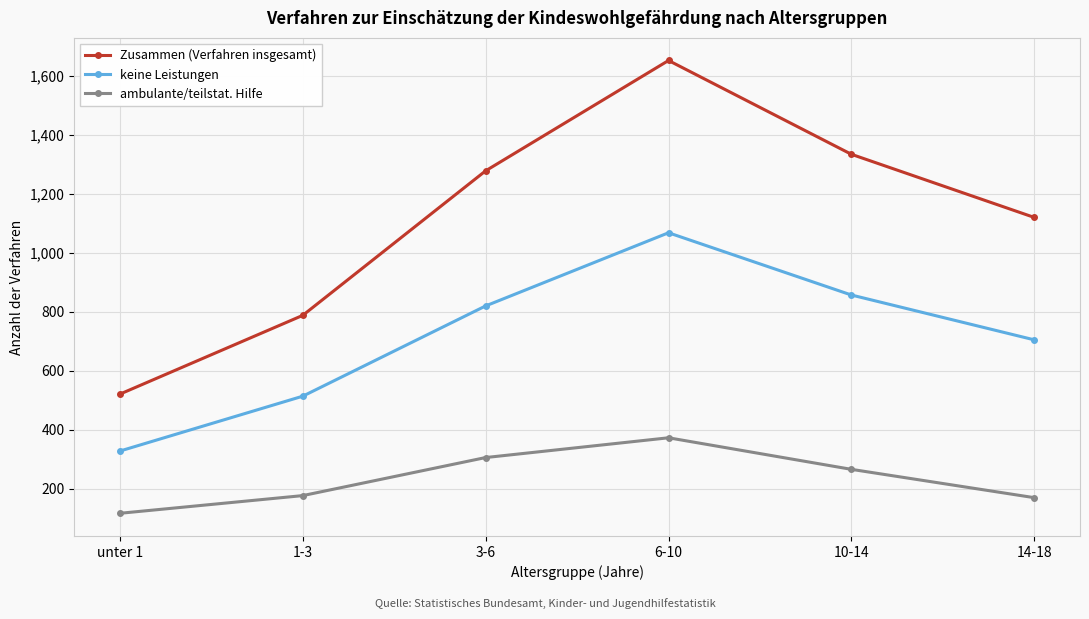

What is the difference between the highest and lowest values at 3-6?

972